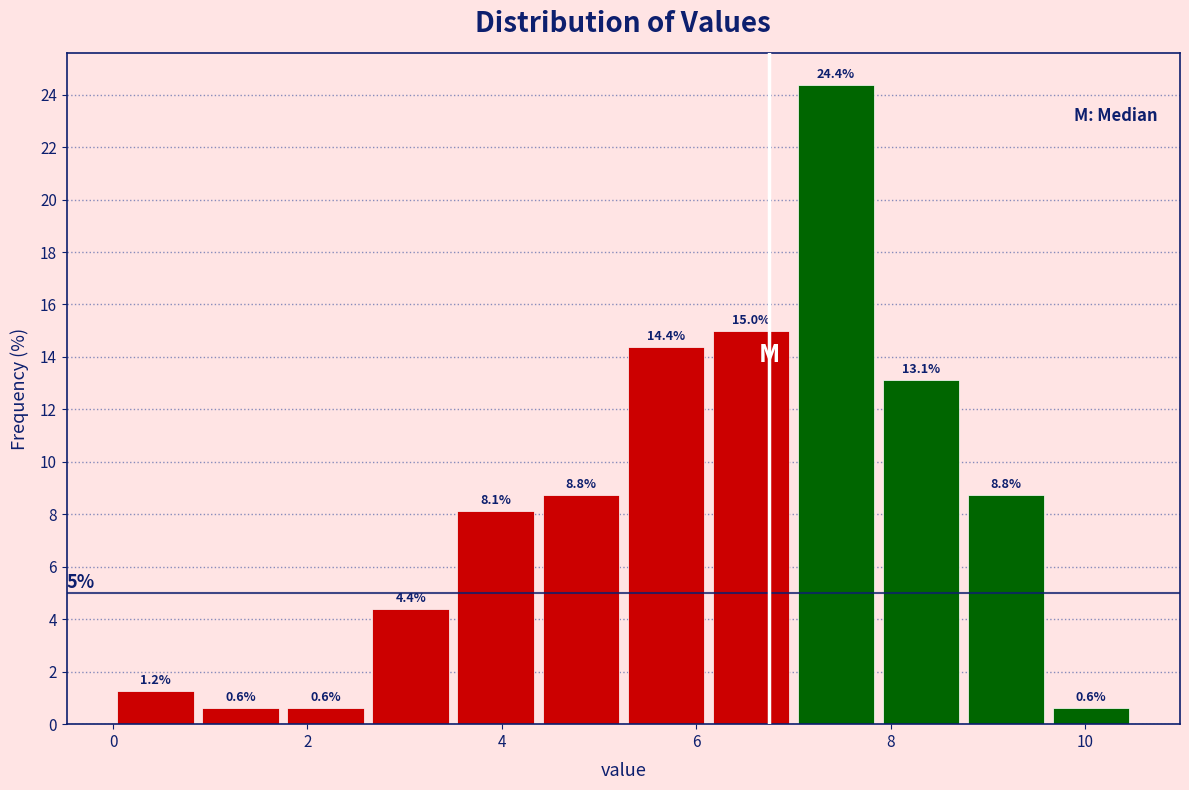

Which range on the x-axis has the tallest bar?

7.0 to 7.8